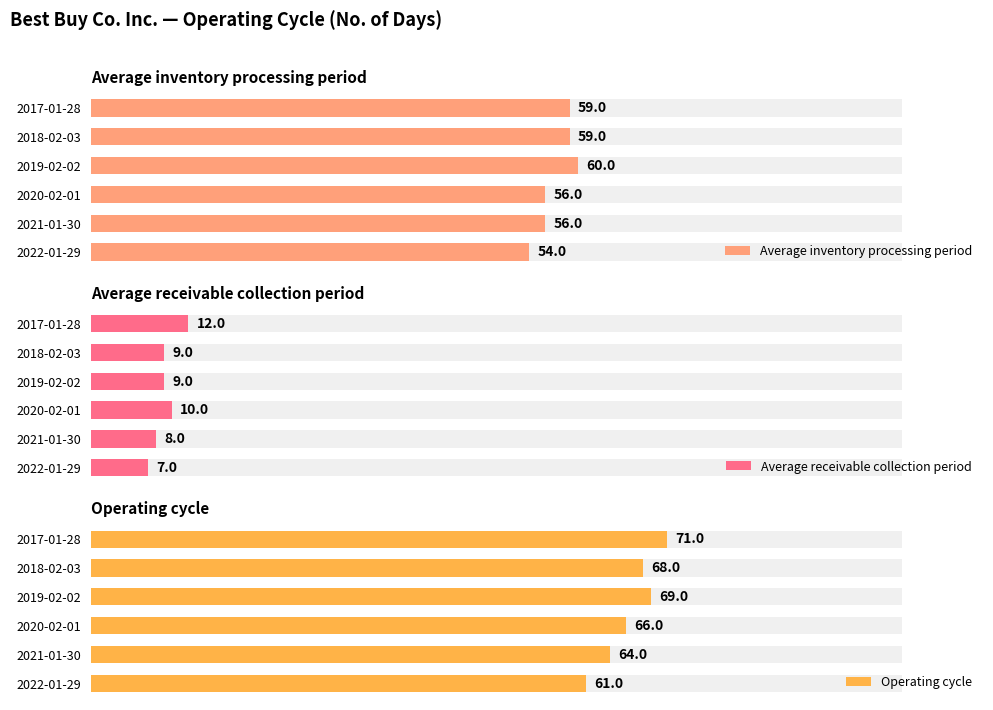

At 2020-02-01, list the series in order from largest to smallest.

Operating cycle, Average inventory processing period, Average receivable collection period